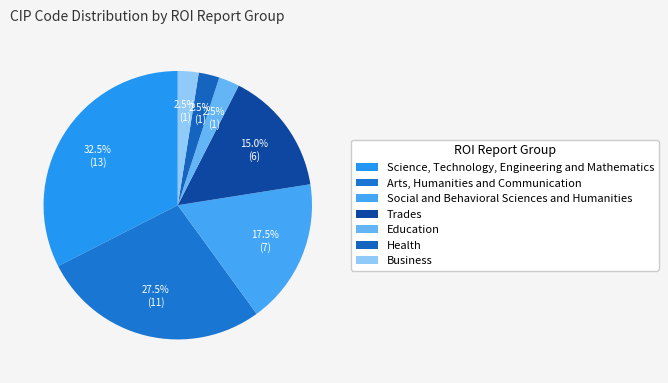

How many segments does this pie chart have?

7